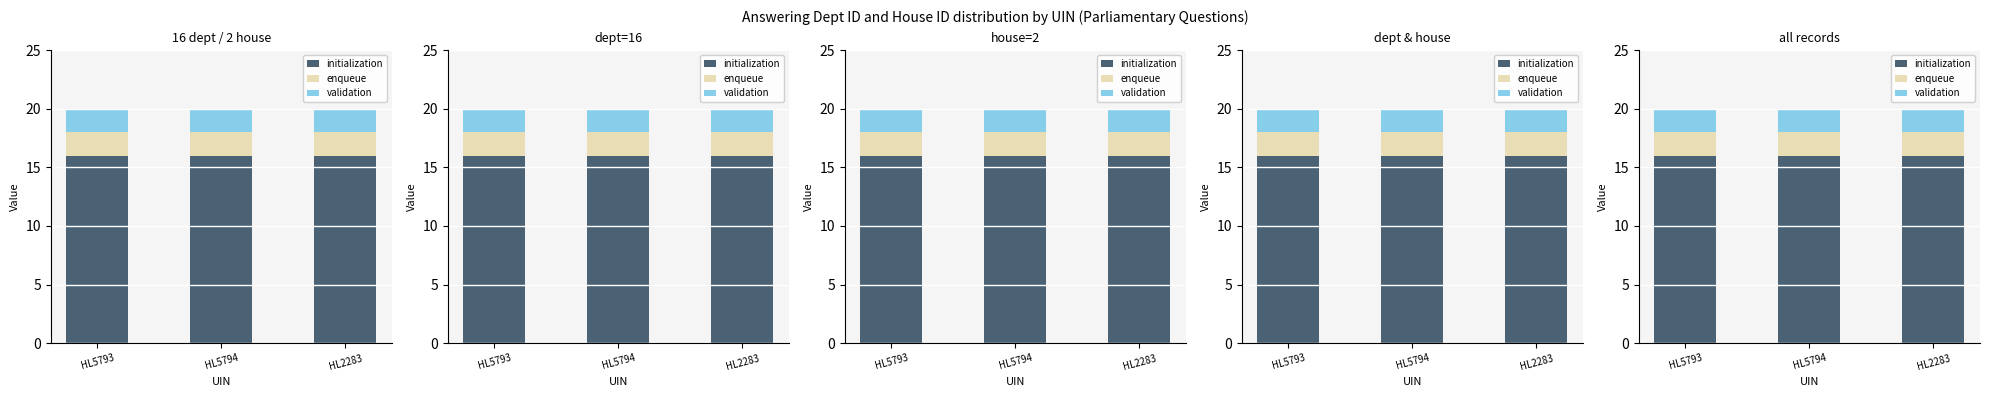

What is the minimum value shown in the chart?

2